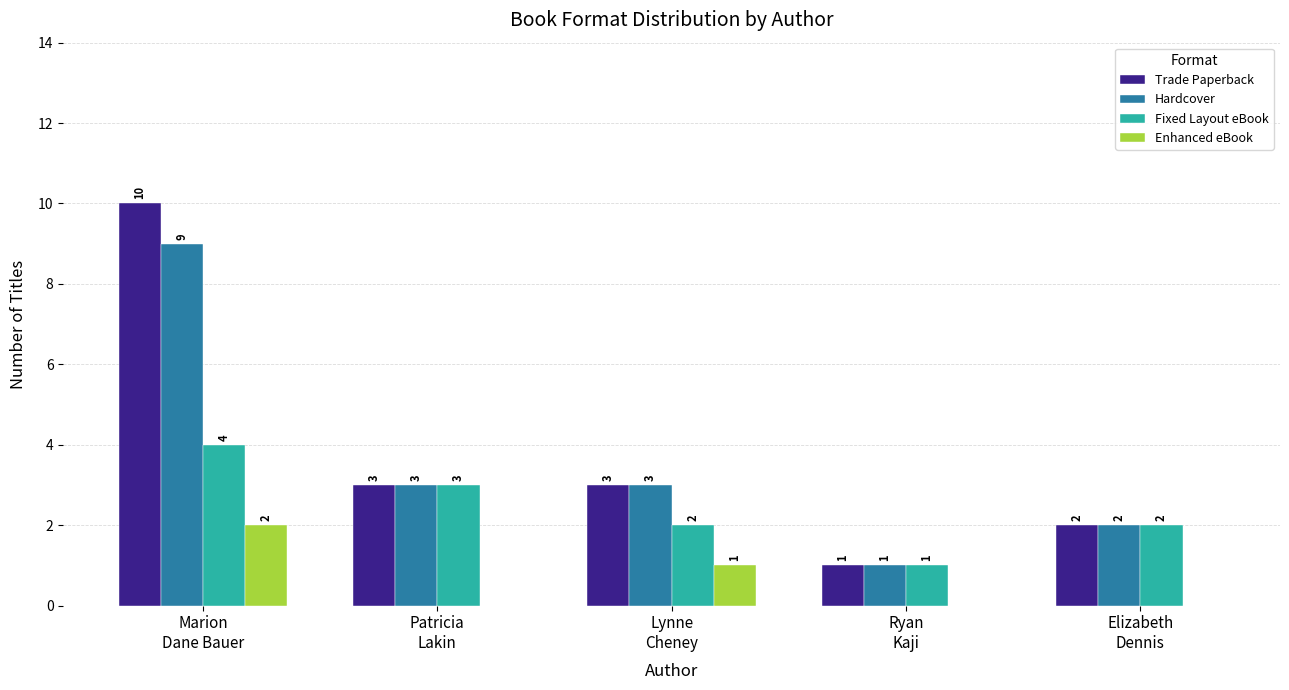

What are all the series names shown in the legend?

Trade Paperback, Hardcover, Fixed Layout eBook, Enhanced eBook